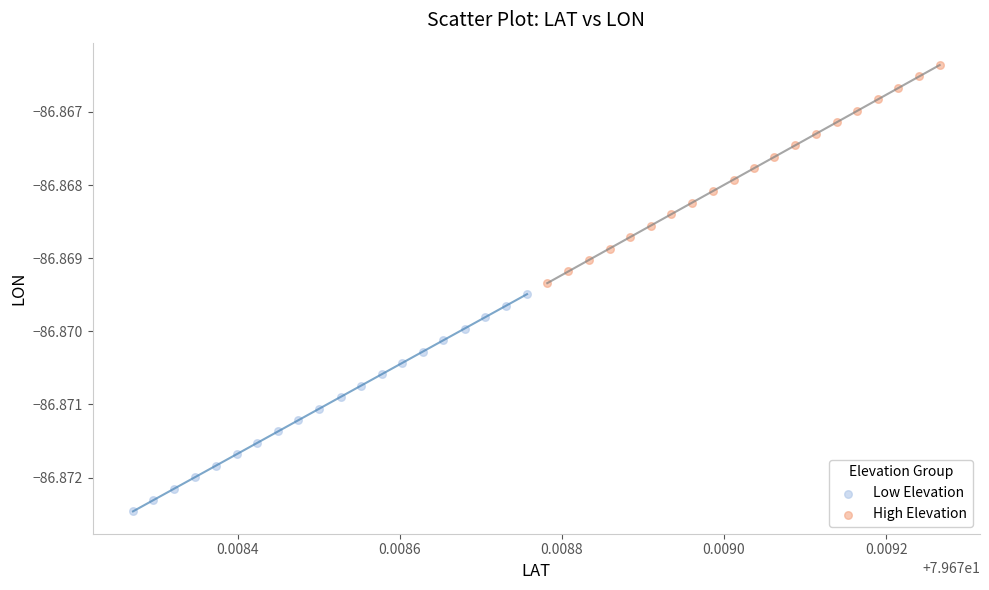

Which series contains the lowest Y value?

Low Elevation